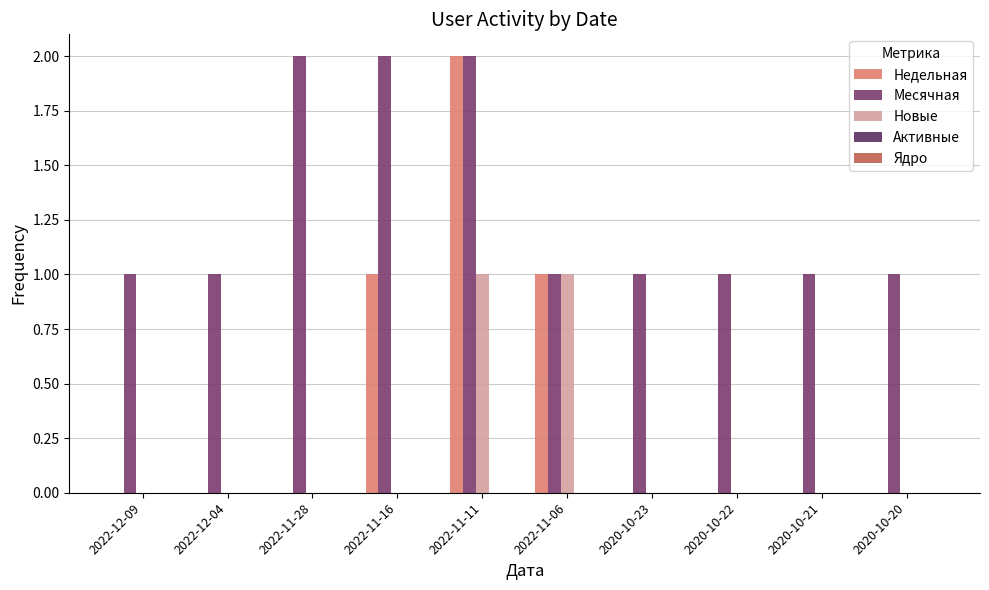

What is the value of the Месячная bar at the 9th from the left?

1